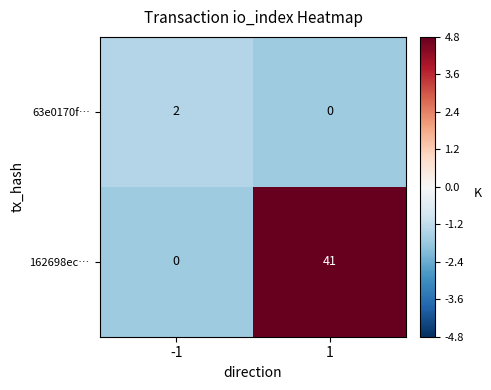

What is the difference between the highest and lowest values at 1?

41